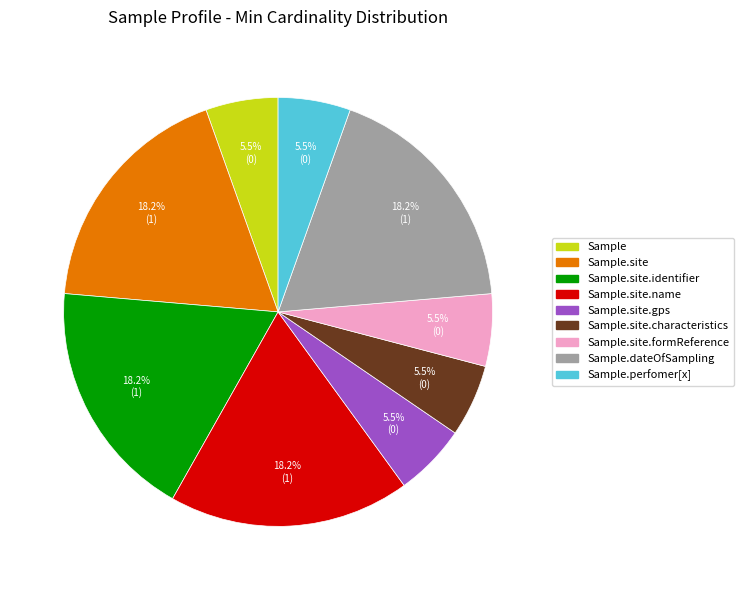

Is there any slice that represents more than half of the pie?

No